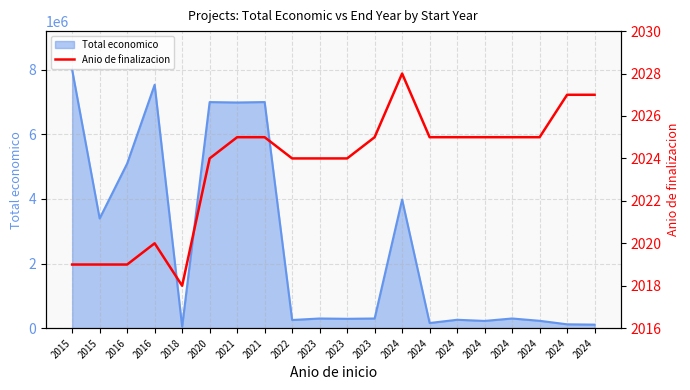

How many points are higher than both their immediate neighbors (excluding endpoints)?

2